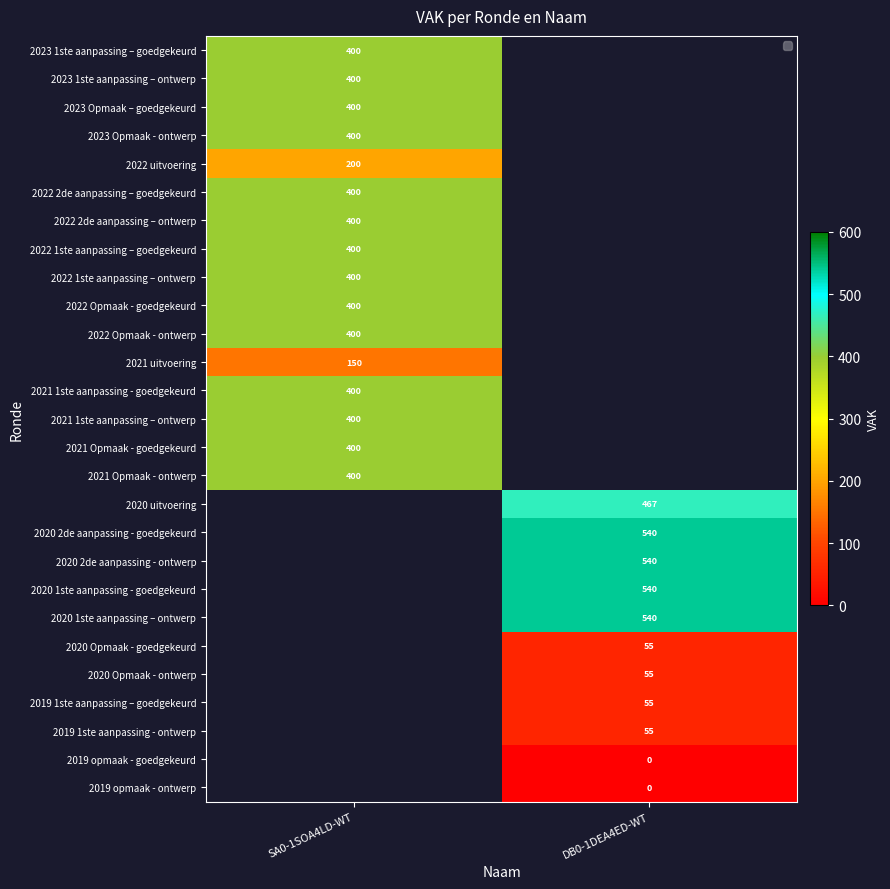

The 2022 Opmaak - goedgekeurd series shows 400 at SA0-1SOA4LD-WT. True or false?

True